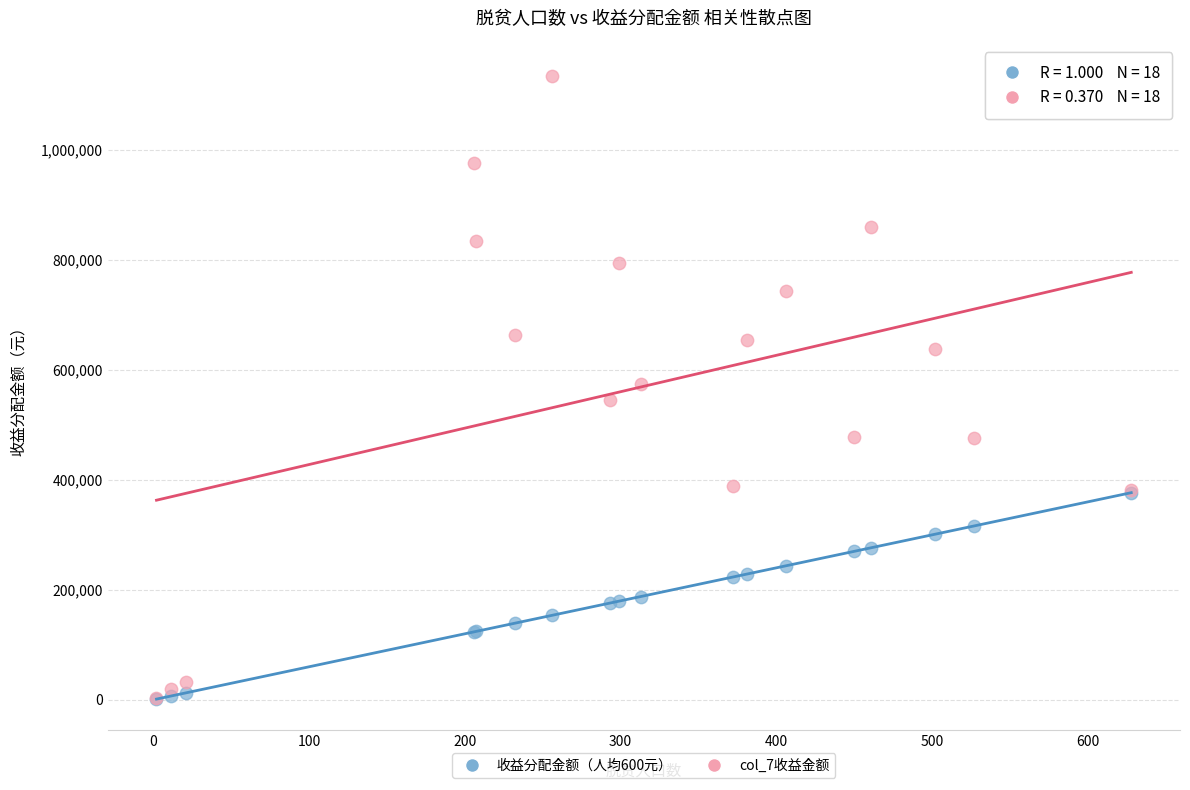

Which series has the widest spread of Y values?

col_7收益金额